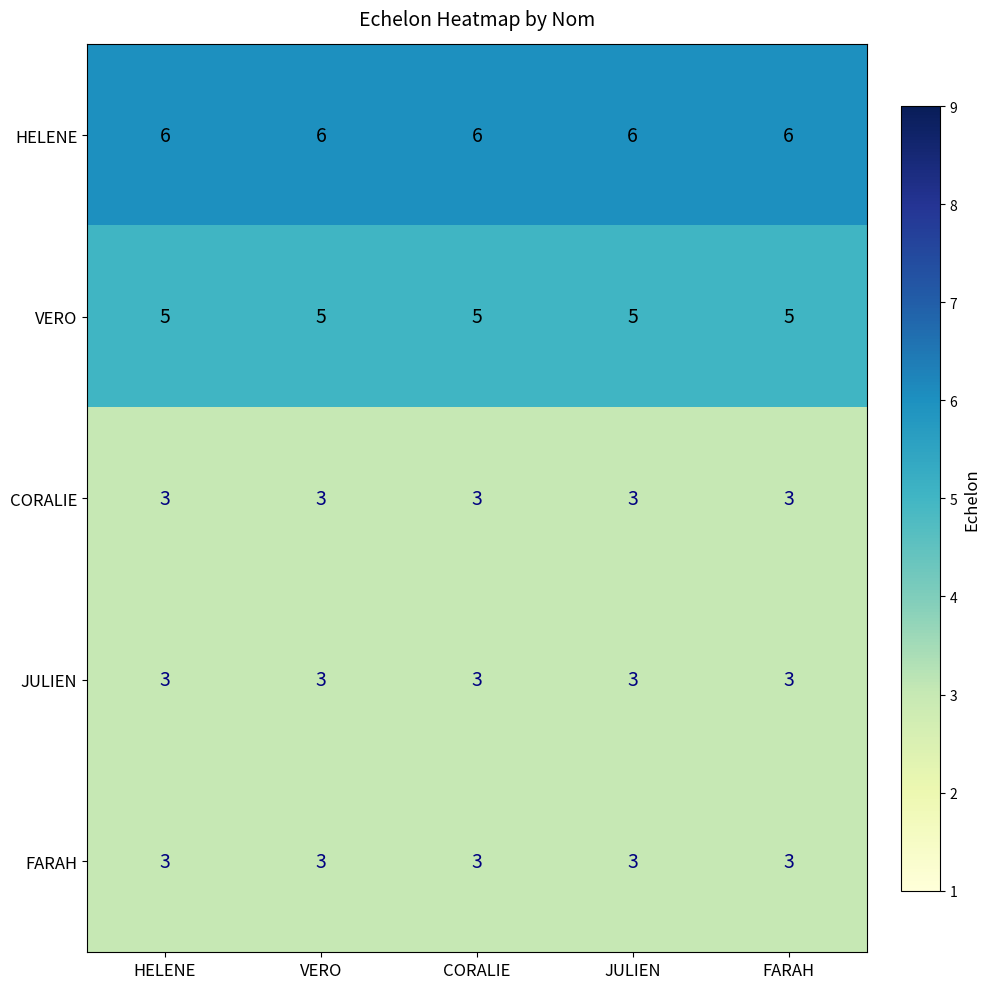

What value does the JULIEN series have at VERO?

3